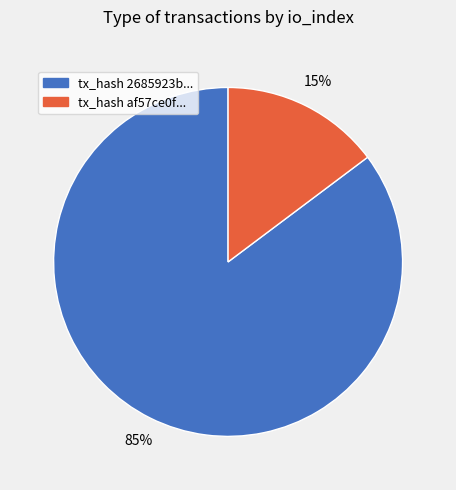

Which category has the biggest portion of the pie?

tx_hash 2685923b...